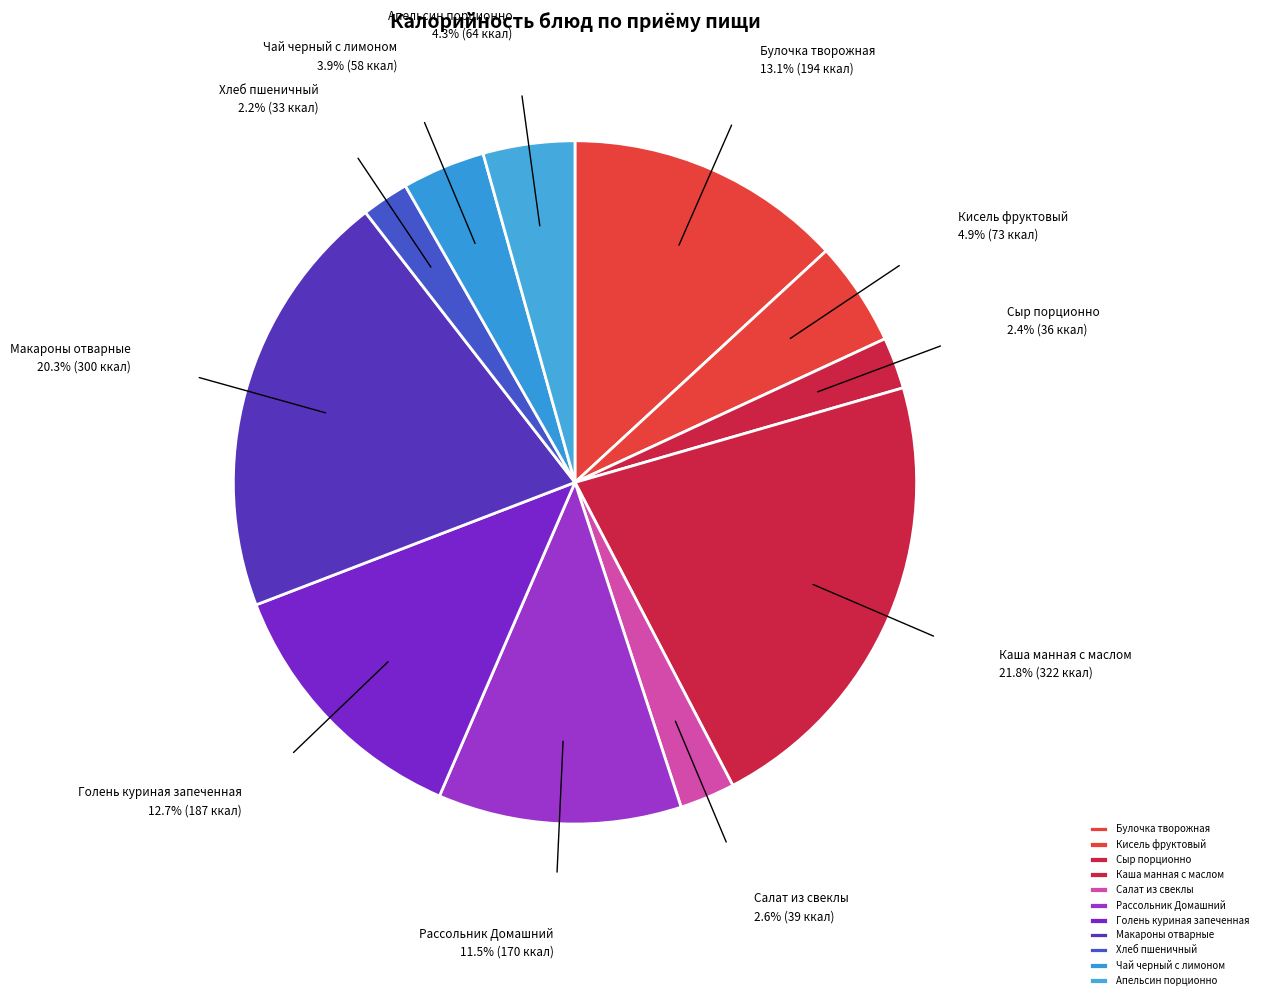

Do Чай черный с лимоном and Кисель фруктовый together represent more than half of the pie?

No